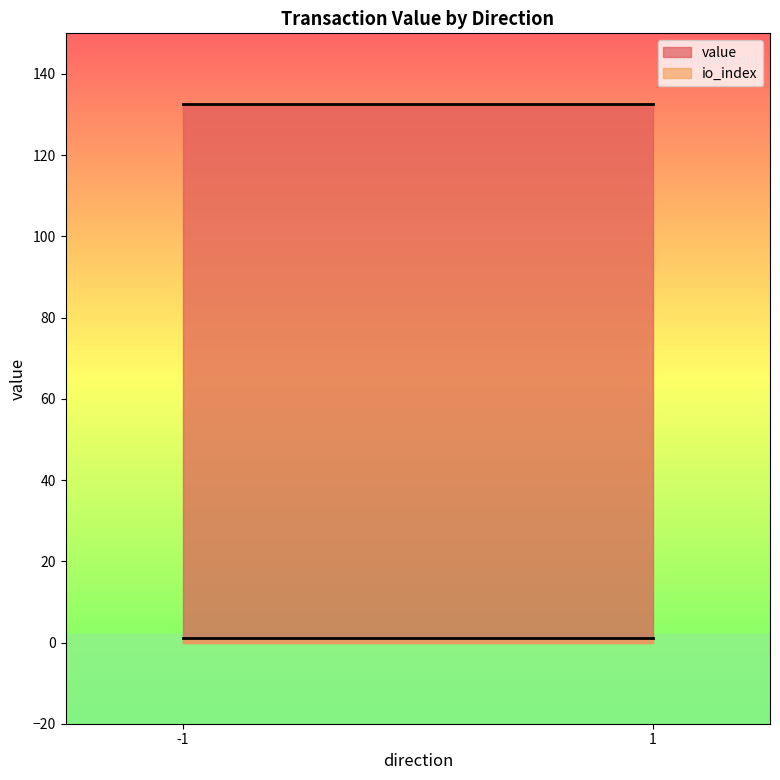

Which series has the largest range (max minus min)?

value